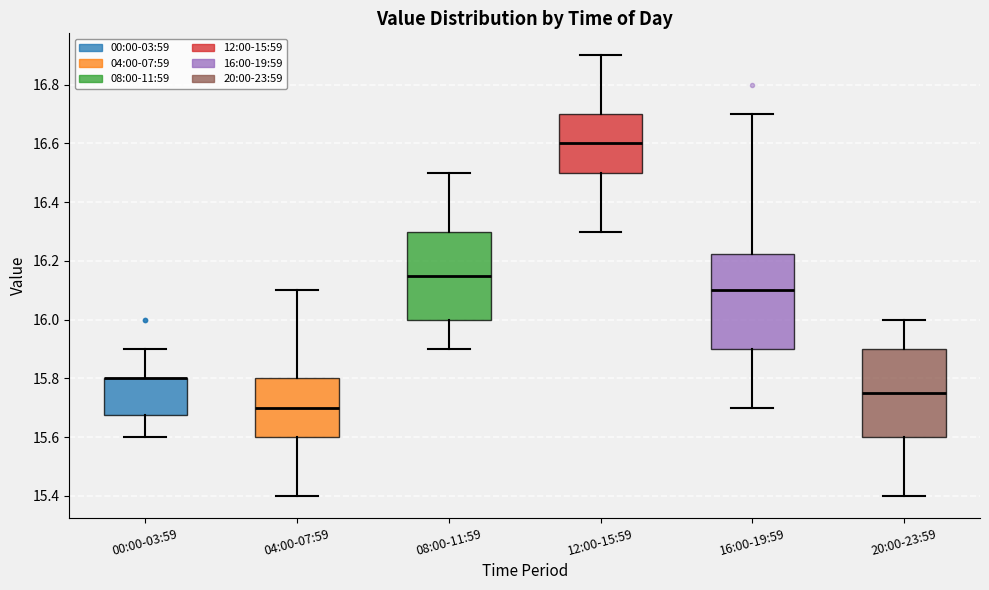

Reading left to right, read every box against the y-axis: the position of its median line, the range the box covers, and the ends of its whiskers. The values are not printed on the chart, so give them approximately, as read against the axis.

00:00-03:59: median 15.80 (drawn on the box's upper edge), box 15.68 to 15.80, whiskers 15.60 to 15.90
04:00-07:59: median 15.70, box 15.60 to 15.80, whiskers 15.40 to 16.10
08:00-11:59: median 16.16, box 16.00 to 16.30, whiskers 15.90 to 16.50
12:00-15:59: median 16.60, box 16.50 to 16.70, whiskers 16.30 to 16.90
16:00-19:59: median 16.10, box 15.90 to 16.22, whiskers 15.70 to 16.70
20:00-23:59: median 15.76, box 15.60 to 15.90, whiskers 15.40 to 16.00